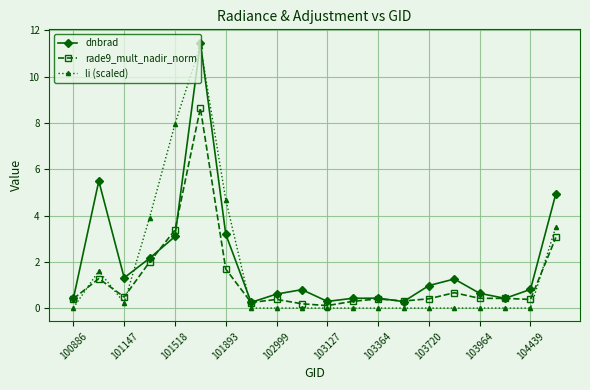

True or false: rade9_mult_nadir_norm has more than 0 points higher than both neighbors.

True